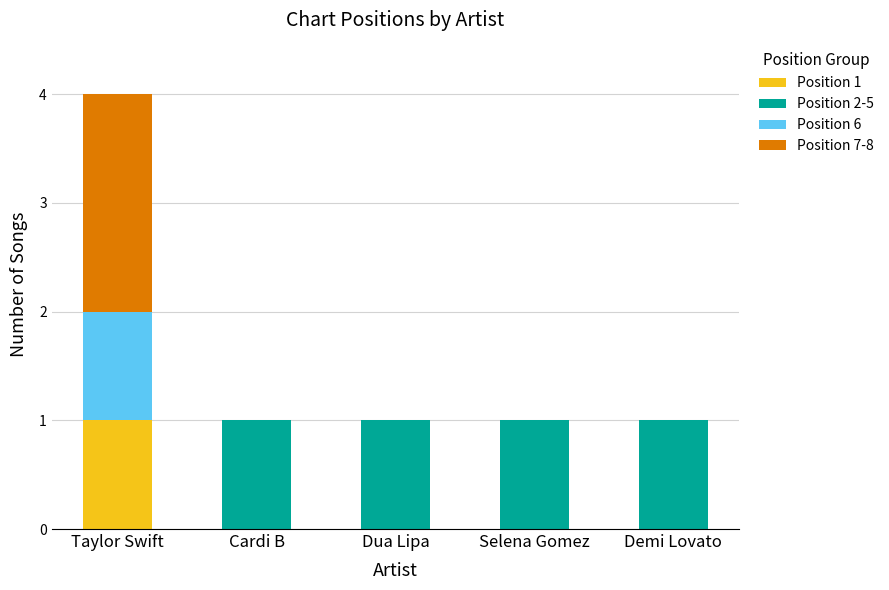

At which category is the sum across all series the highest?

Taylor Swift